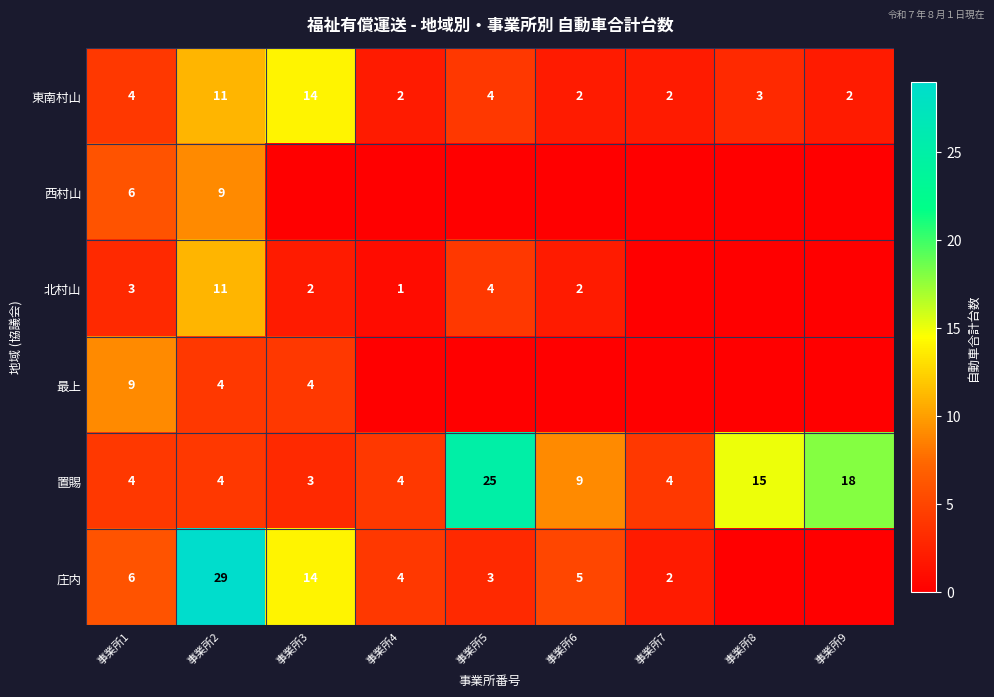

What is the difference between the maximum and second lowest values in the 置賜 series?

21